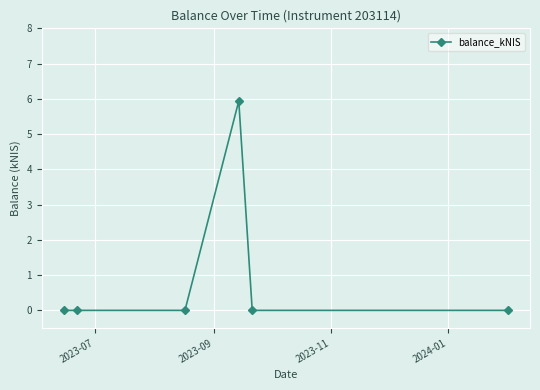

What is the average value?

1.0